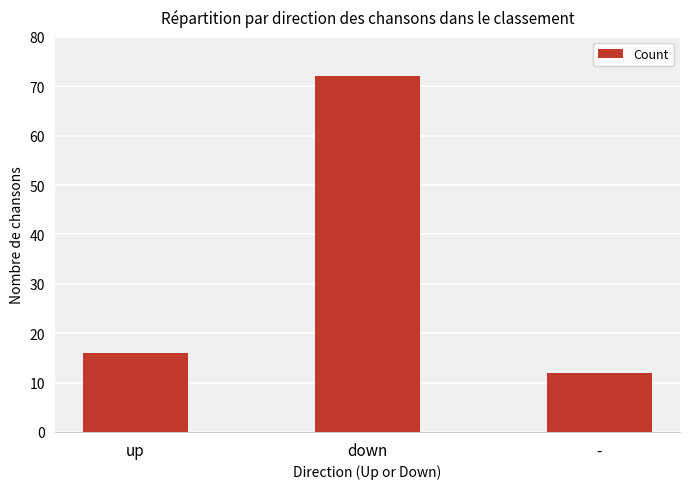

The value at up is 16. True or false?

True